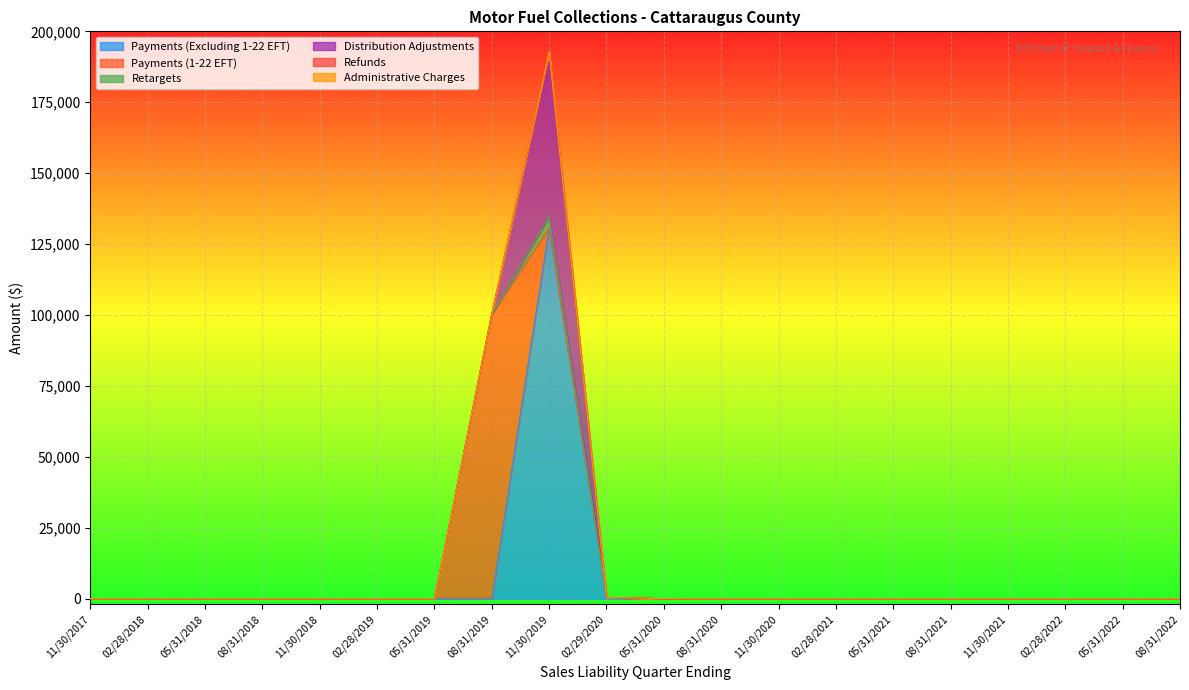

What is the label of the 10th point from the left?

02/29/2020